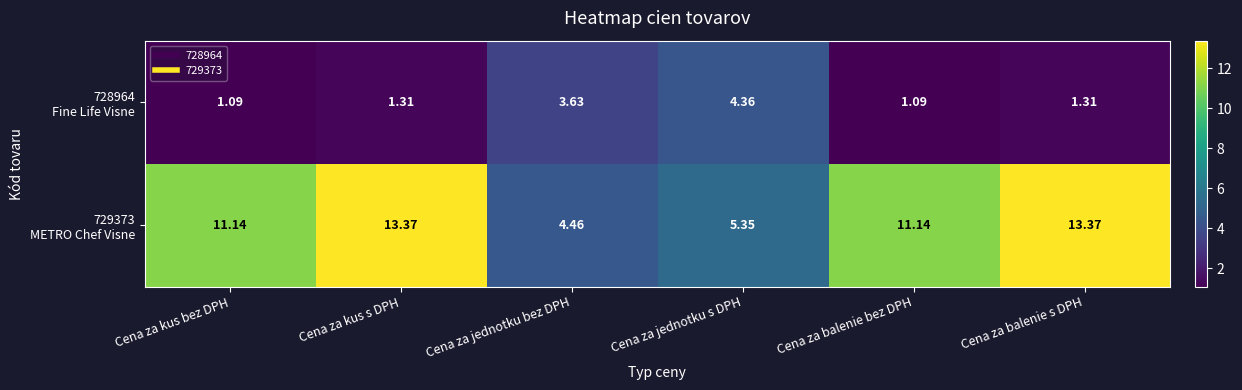

What is the difference between the highest and lowest values at Cena za kus s DPH?

12.1